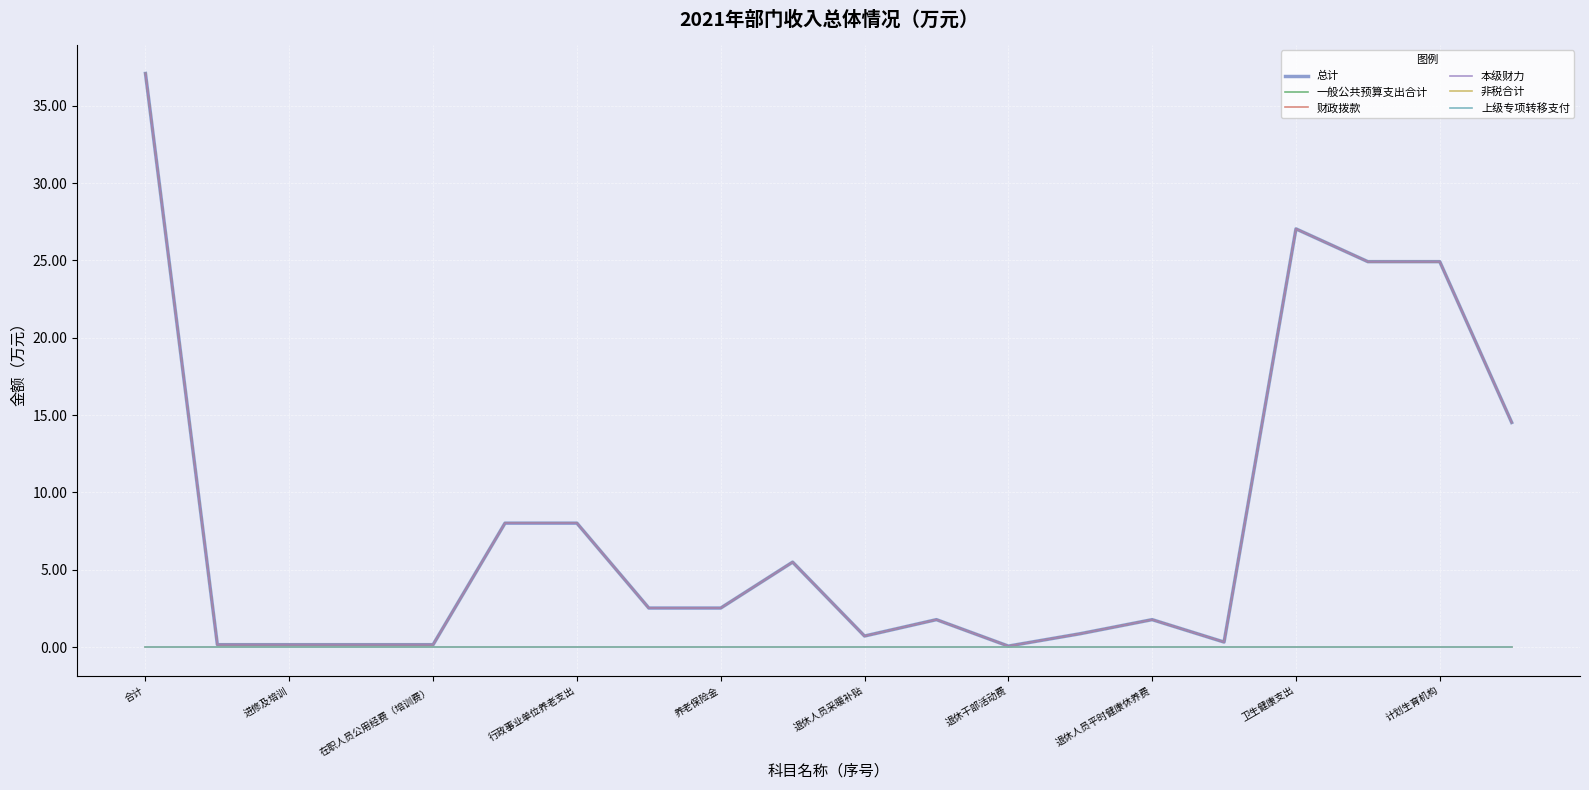

True or false: 非税合计 and 总计 intersect in this chart.

False